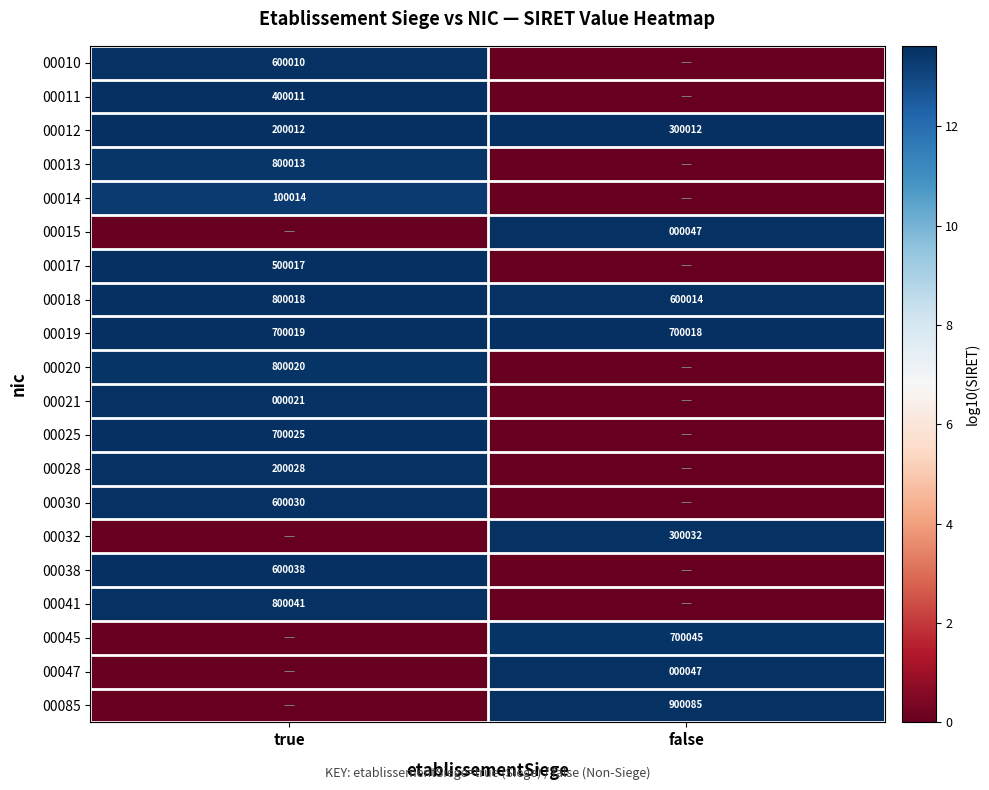

Is the value of 00038 at true greater than the value of 00021 at true?

Yes